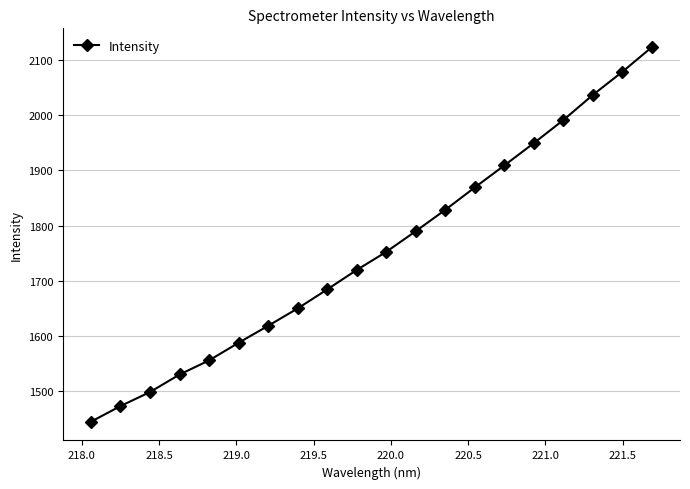

What is the smallest value displayed?

1445.1